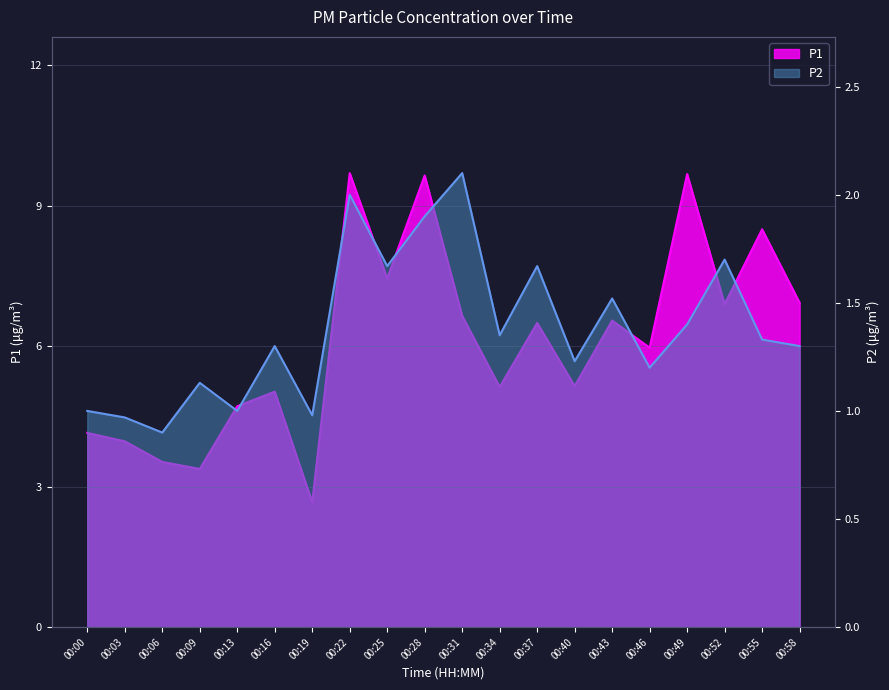

Which series has the largest total across all categories?

P1